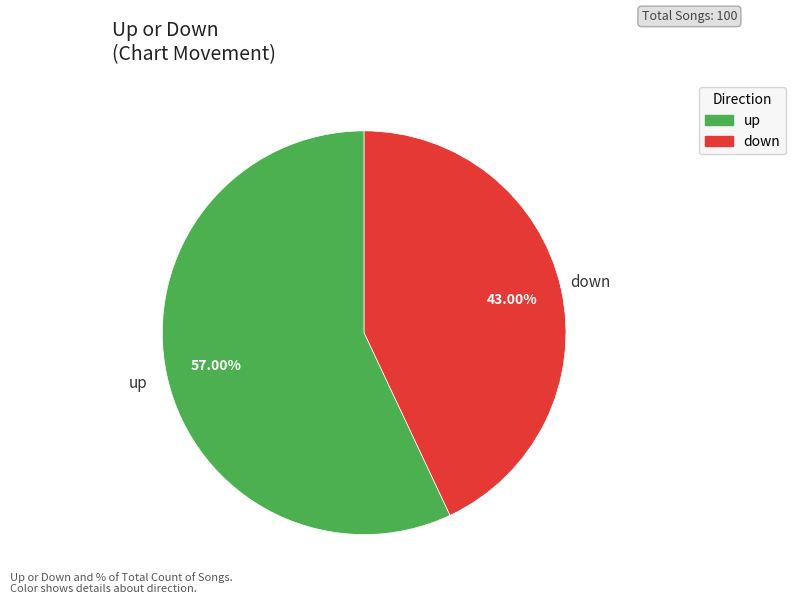

Does any single category account for the majority?

Yes